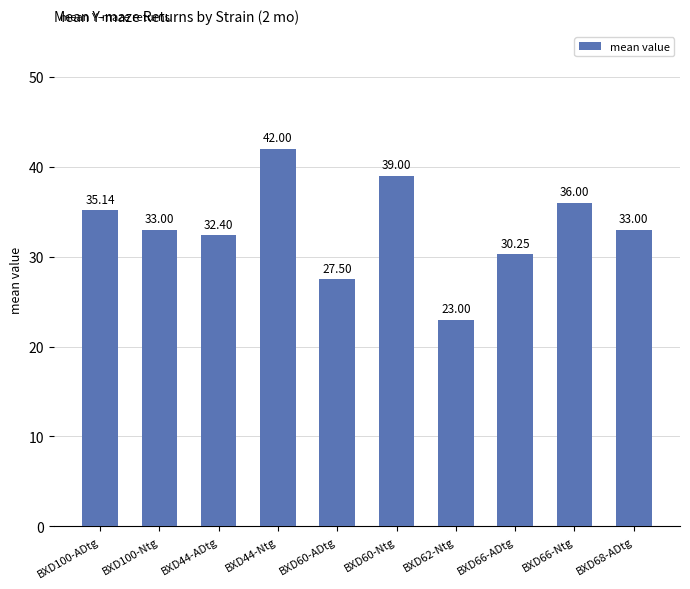

Between BXD68-ADtg and BXD66-Ntg, which is larger?

BXD66-Ntg